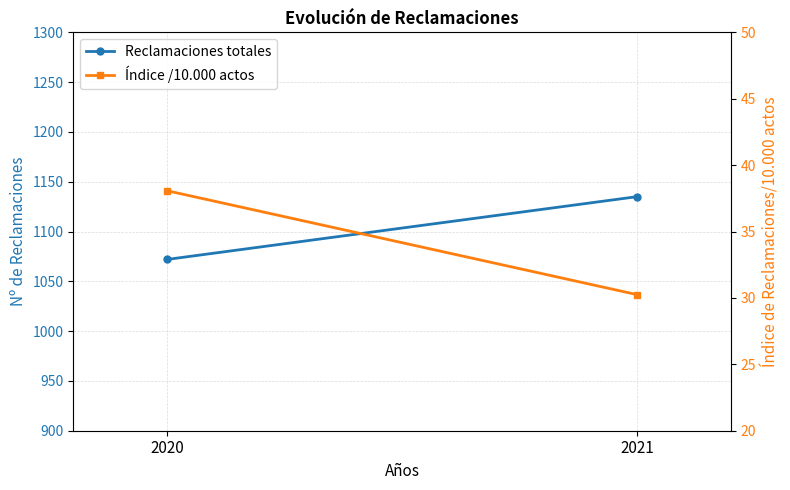

What is the average value of the Reclamaciones totales series?

1103.5